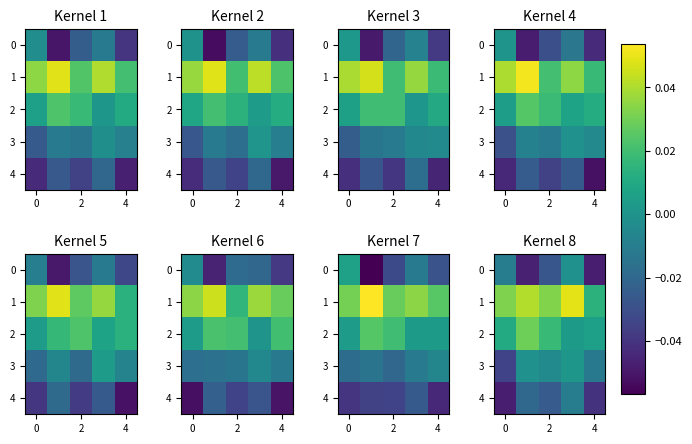

How many data points does each series have?

5